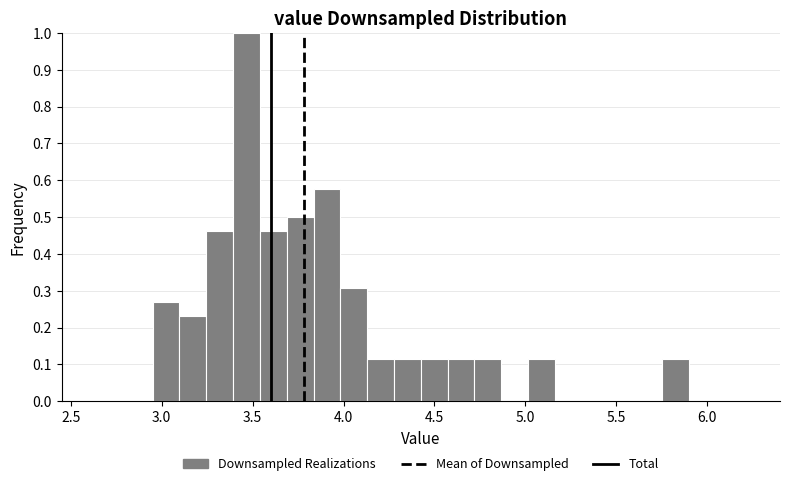

Around what value on the x-axis is the tallest bar? Give the approximate position of its centre, as read against the axis.

3.45